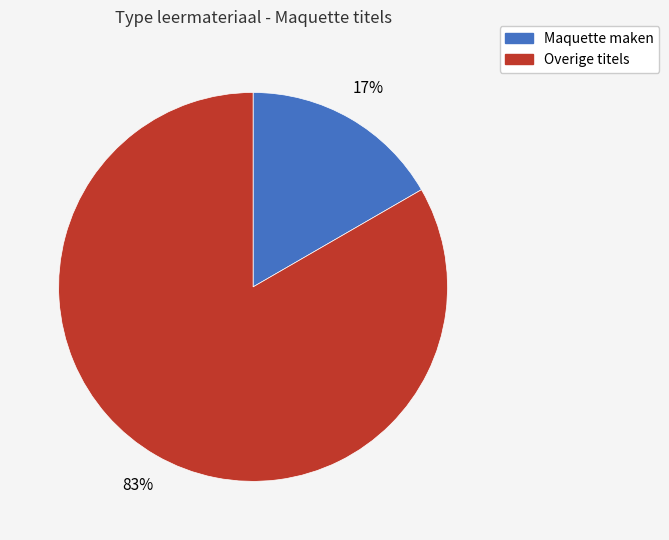

Do Overige titels and Maquette maken together represent more than half of the pie?

Yes